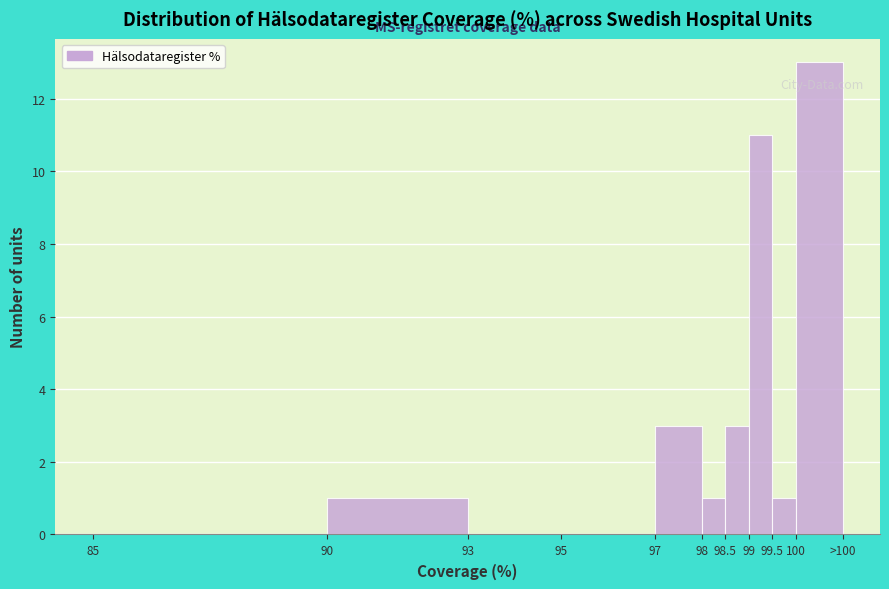

Reading right to left, list all the values displayed in this chart.

100=13	99.5=1	99=11	98.5=3	98=1	97=3	95=0	93=0	90=1	85=0